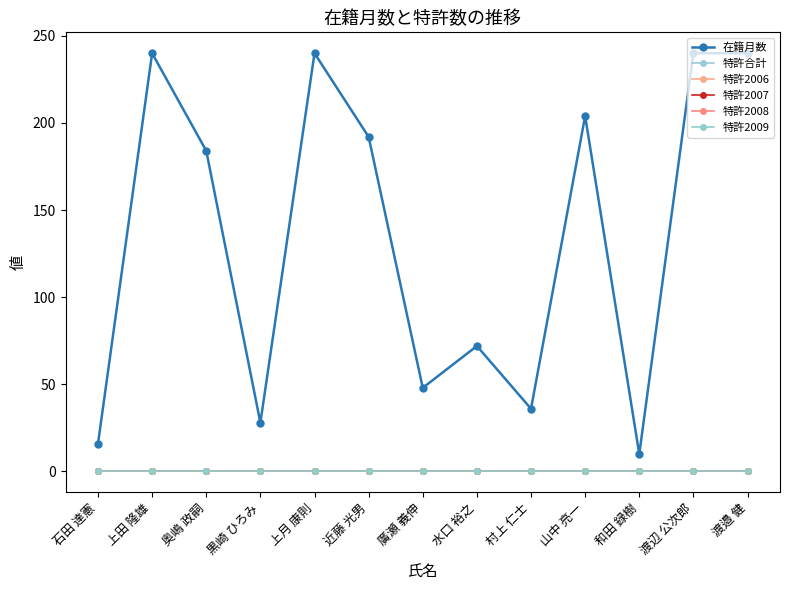

Is this an area chart (filled region under the line)?

No